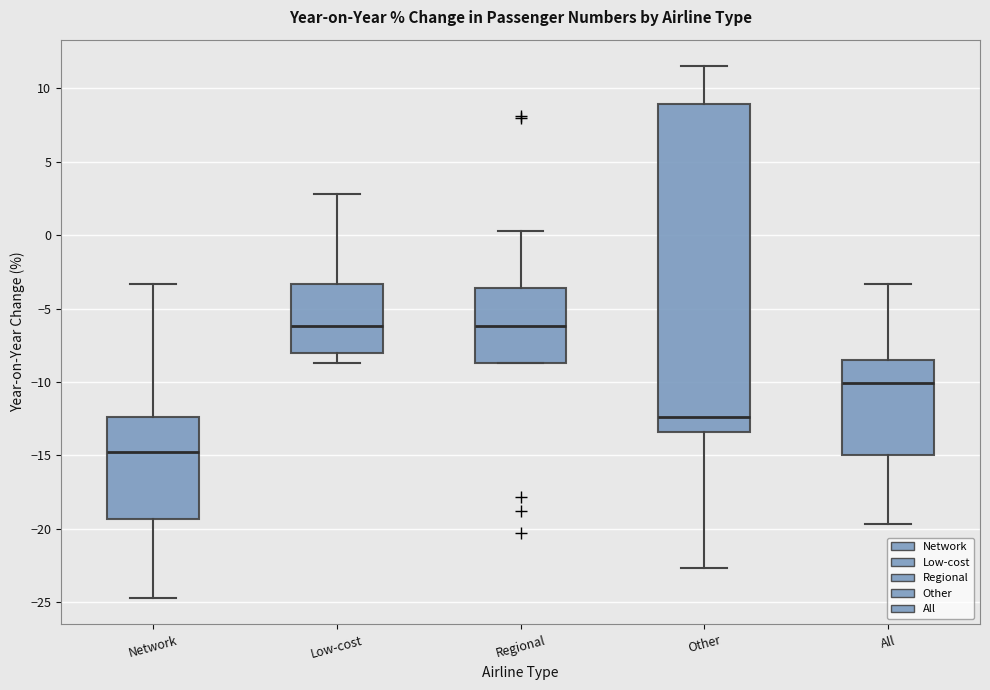

Reading left to right, read every box against the y-axis: the position of its median line, the range the box covers, and the ends of its whiskers. The values are not printed on the chart, so give them approximately, as read against the axis.

Network: median -15.0, box -19.5 to -12.5, whiskers -24.5 to -3.5
Low-cost: median -6.0, box -8.0 to -3.5, whiskers -8.5 to 3.0
Regional: median -6.0, box -8.5 to -3.5, whiskers -8.5 to 0.5
Other: median -12.5, box -13.5 to 9.0, whiskers -22.5 to 11.5
All: median -10.0, box -15.0 to -8.5, whiskers -19.5 to -3.5